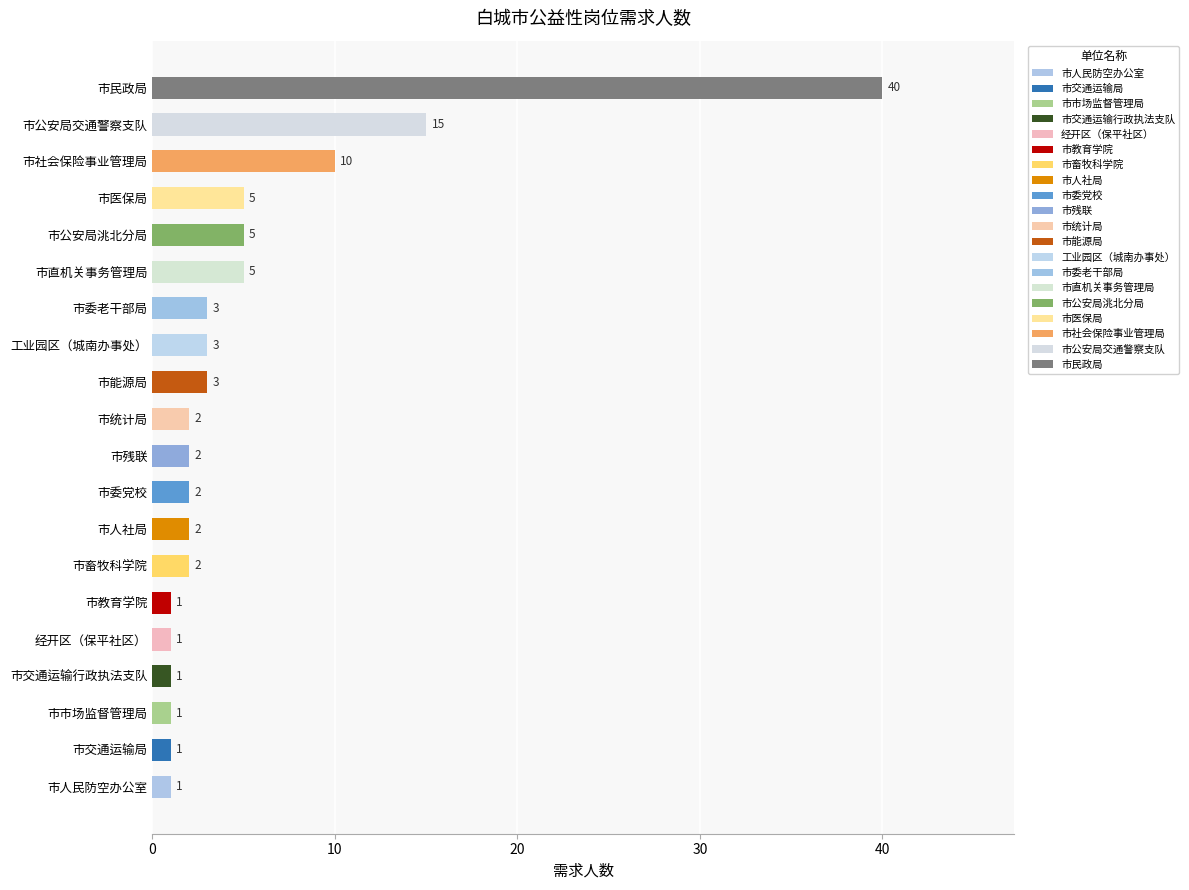

What is the difference between the maximum and minimum values?

39